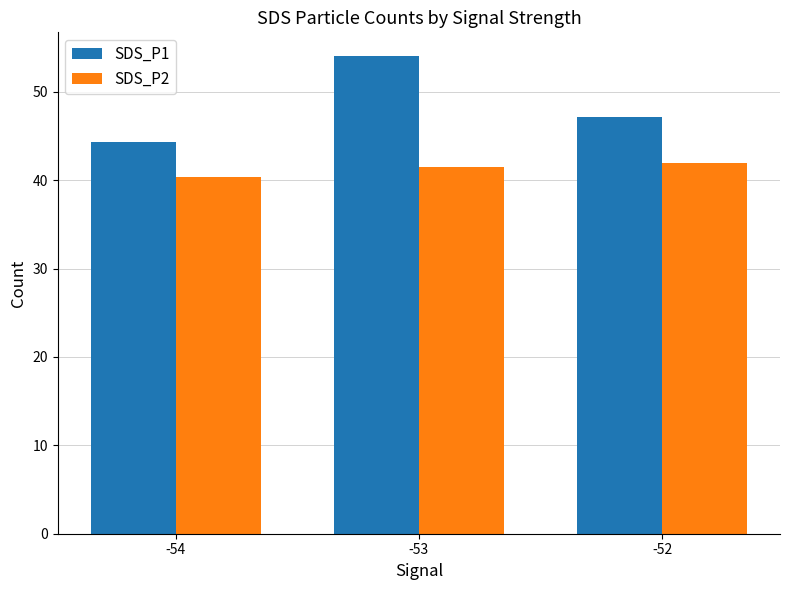

How many values in the SDS_P2 series are below 41?

1